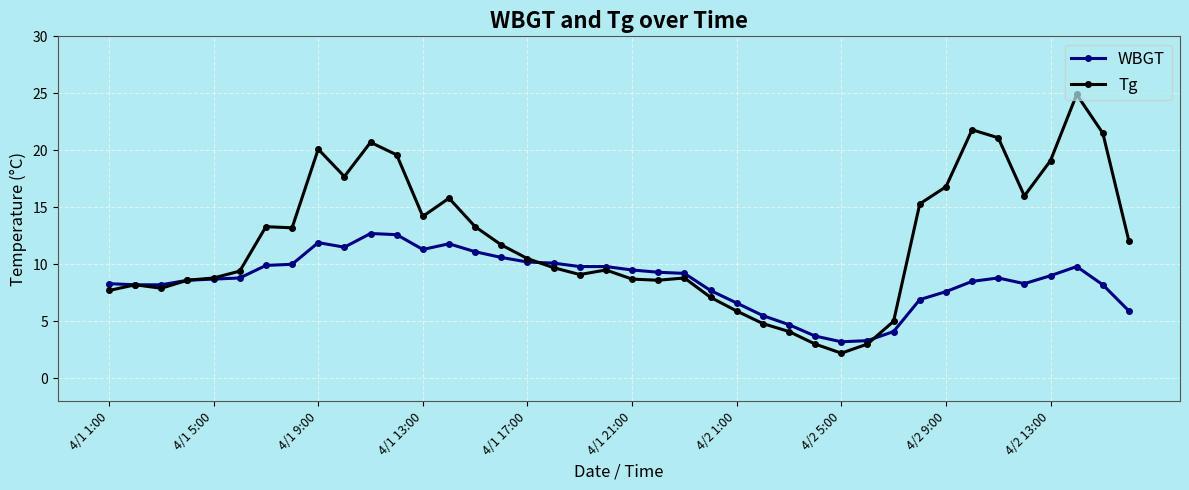

What is the greatest value displayed?

24.9